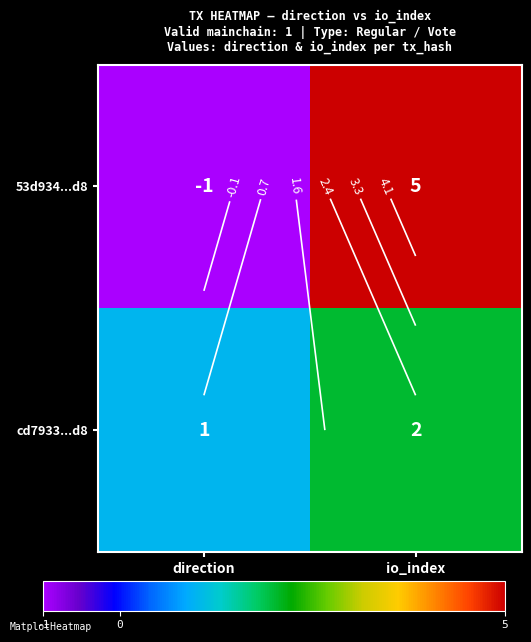

True or false: 53d934...d8 has a value of 8 at io_index.

False